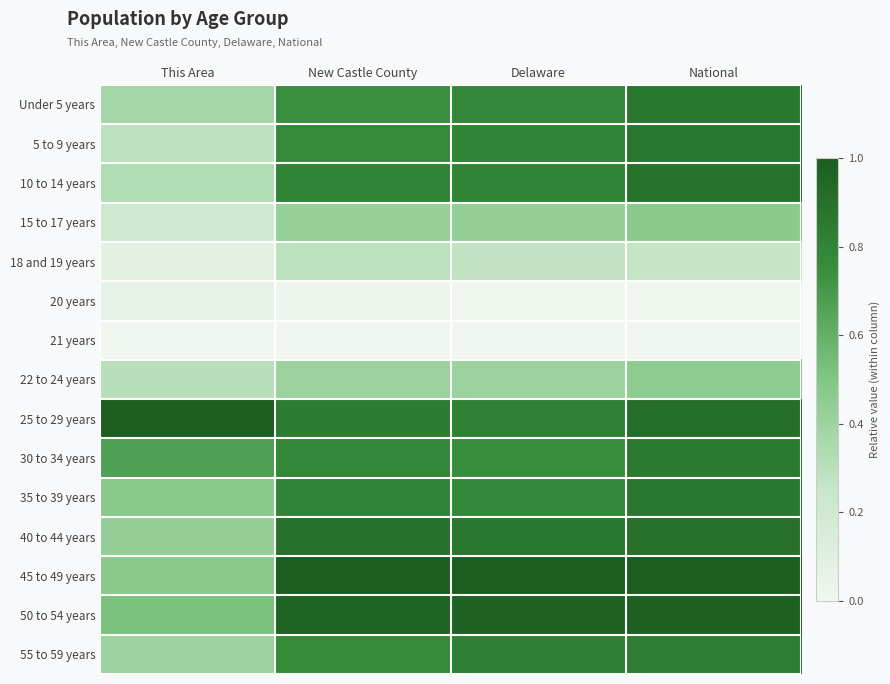

Reading left to right, transcribe all the data shown in this chart.

Under 5 years: This Area=0.4	New Castle County=0.7	Delaware=0.8	National=0.9
5 to 9 years: This Area=0.3	New Castle County=0.8	Delaware=0.8	National=0.9
10 to 14 years: This Area=0.3	New Castle County=0.8	Delaware=0.8	National=0.9
15 to 17 years: This Area=0.2	New Castle County=0.4	Delaware=0.4	National=0.5
18 and 19 years: This Area=0.1	New Castle County=0.3	Delaware=0.3	National=0.3
20 years: This Area=0.0	New Castle County=0.0	Delaware=0.0	National=0.0
21 years: This Area=0.0	New Castle County=0.0	Delaware=0.0	National=0.0
22 to 24 years: This Area=0.3	New Castle County=0.4	Delaware=0.4	National=0.5
25 to 29 years: This Area=1.0	New Castle County=0.8	Delaware=0.8	National=0.9
30 to 34 years: This Area=0.7	New Castle County=0.8	Delaware=0.7	National=0.9
35 to 39 years: This Area=0.5	New Castle County=0.8	Delaware=0.8	National=0.9
40 to 44 years: This Area=0.4	New Castle County=0.9	Delaware=0.9	National=0.9
45 to 49 years: This Area=0.5	New Castle County=1.0	Delaware=1.0	National=1.0
50 to 54 years: This Area=0.5	New Castle County=1.0	Delaware=1.0	National=1.0
55 to 59 years: This Area=0.4	New Castle County=0.8	Delaware=0.8	National=0.8